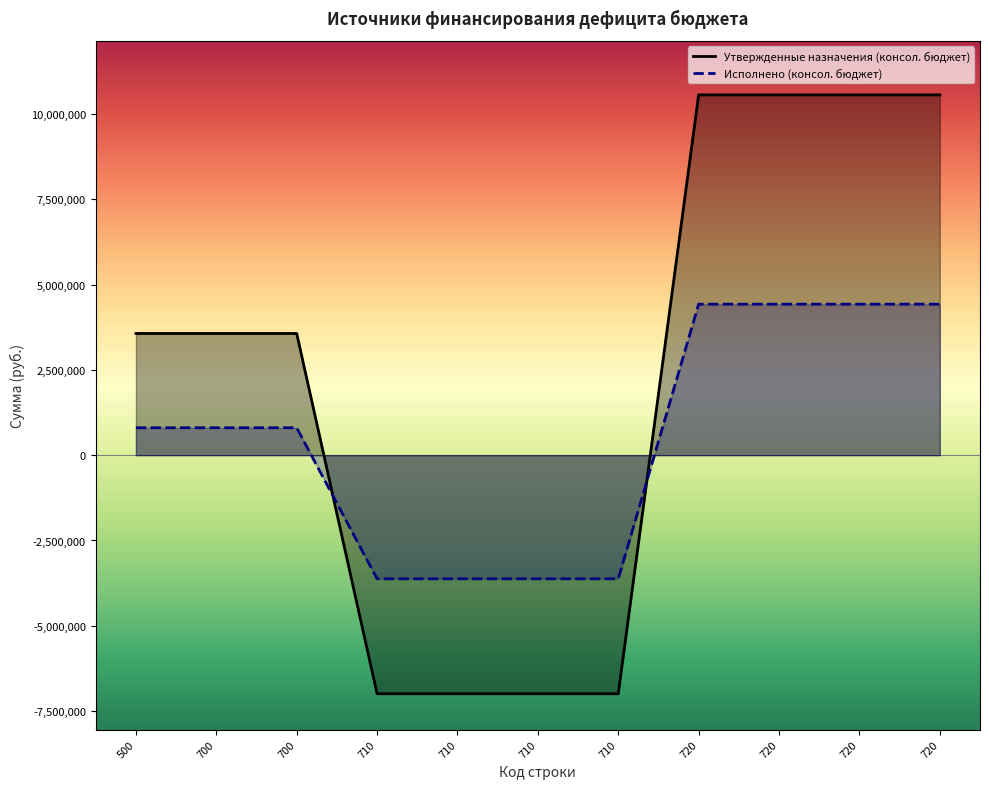

Which series has the largest total across all categories?

Утвержденные назначения (консол. бюджет)